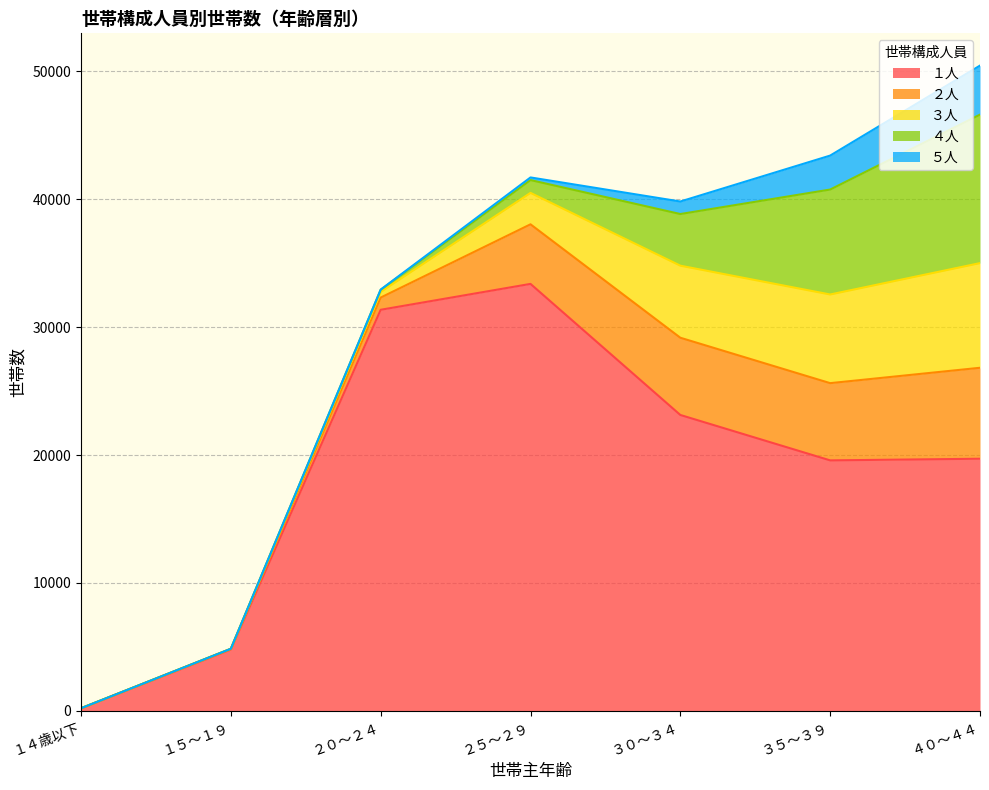

What is the difference between the maximum and minimum values in the ３人 series?

8181